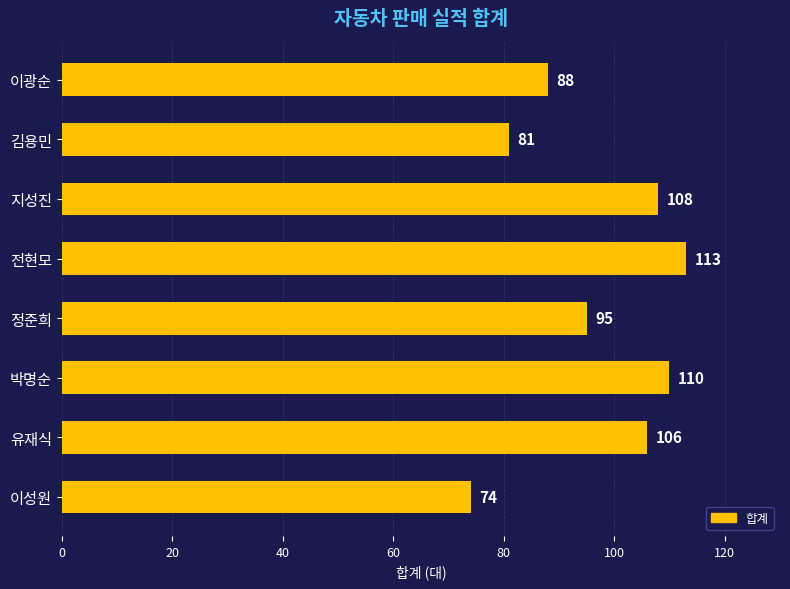

Which label corresponds to the largest value in the chart?

전현모